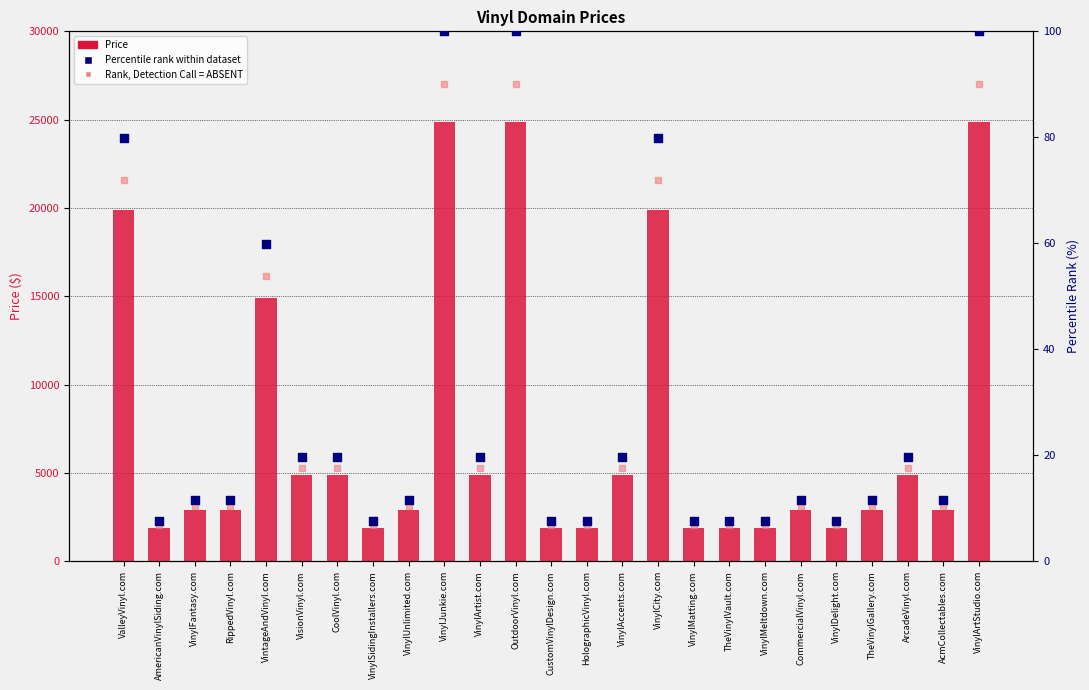

At which category is the sum across all series the highest?

VinylJunkie.com